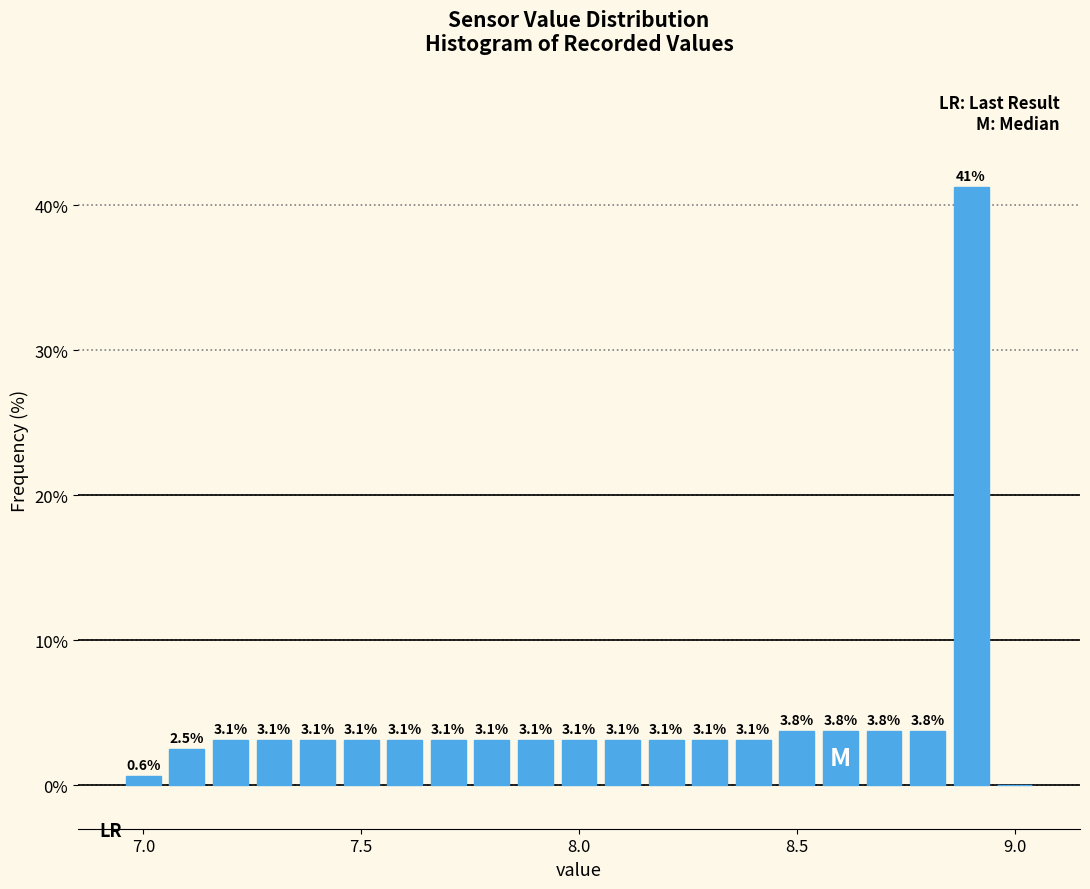

Around what value on the x-axis is the tallest bar? Give the approximate position of its centre, as read against the axis.

8.90